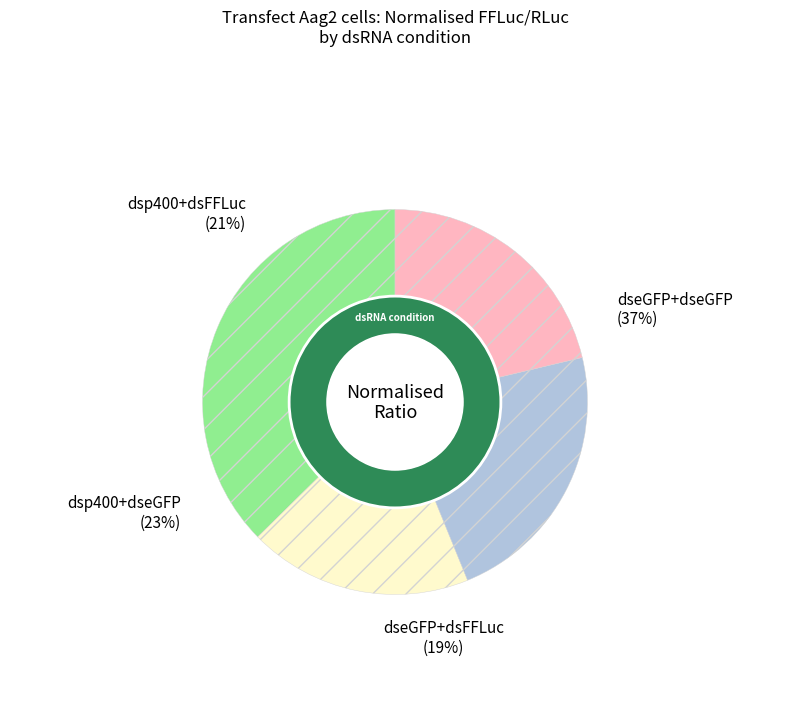

Which has a higher value, dsp400+dseGFP or dseGFP+dsFFLuc?

dsp400+dseGFP